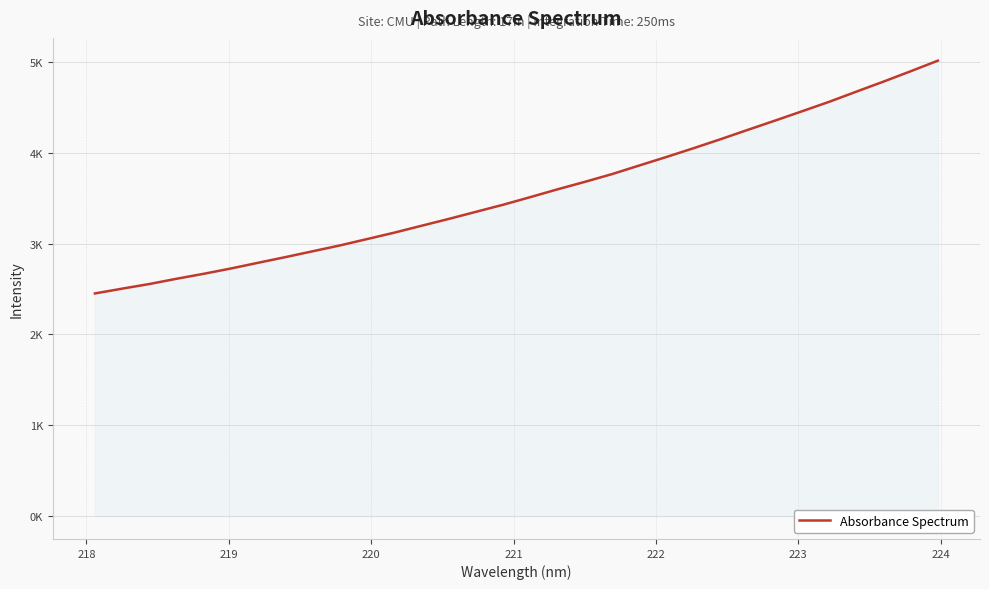

Is this an area chart (filled region under the line)?

Yes